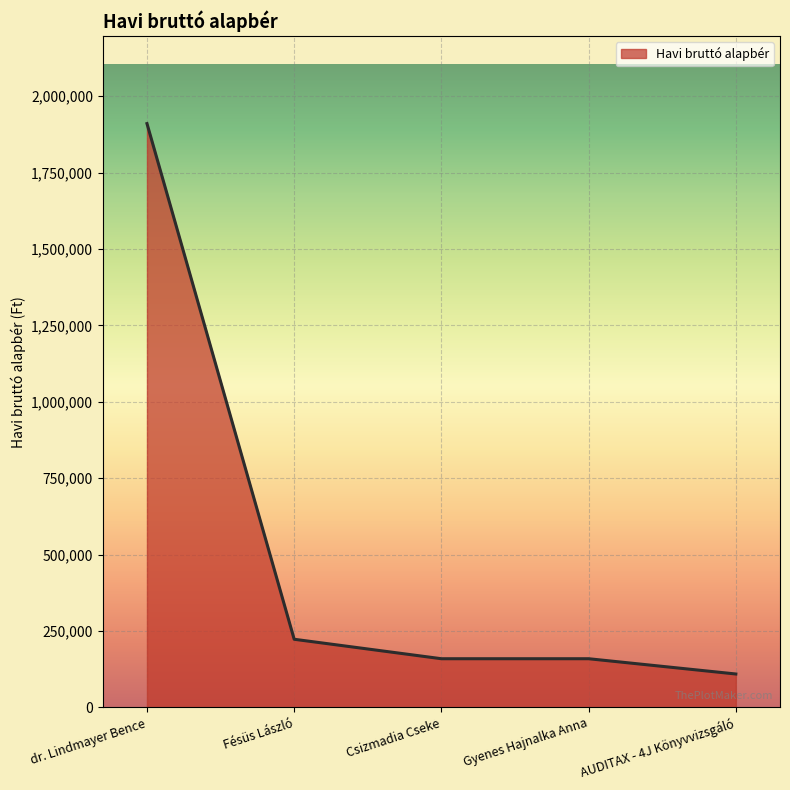

Is it true that the value at Gyenes Hajnalka Anna is 159175?

True